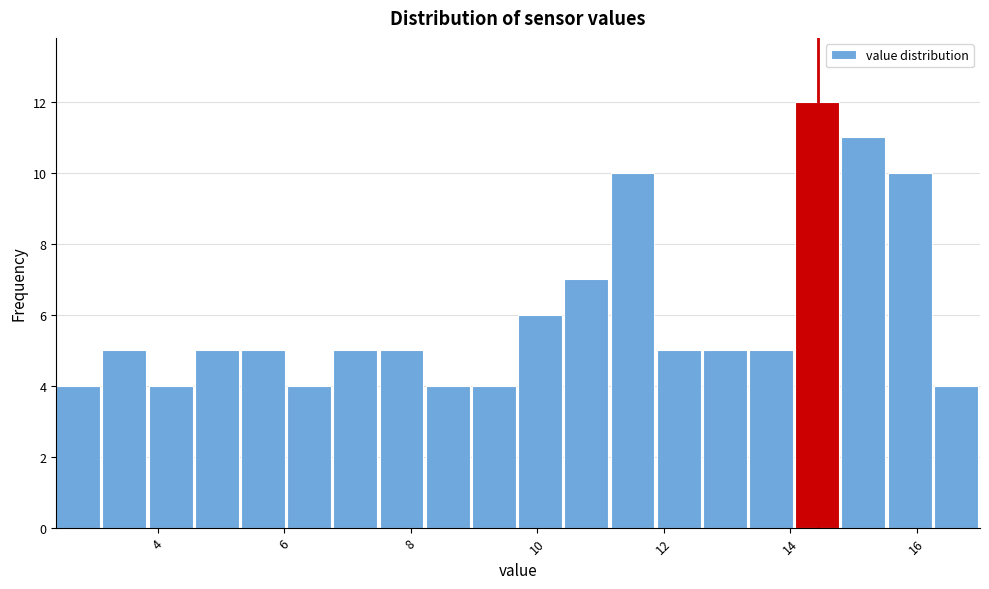

Read against the x-axis, roughly where is the centre of the tallest bar?

14.4